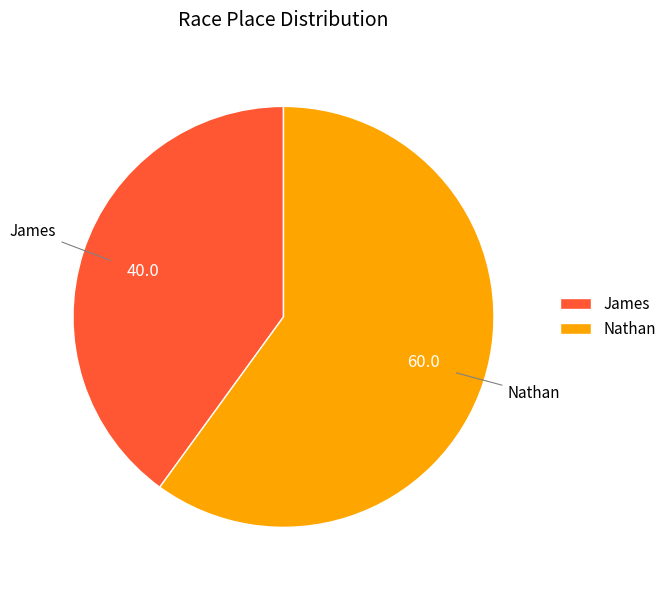

What is the largest slice in the pie chart?

Nathan